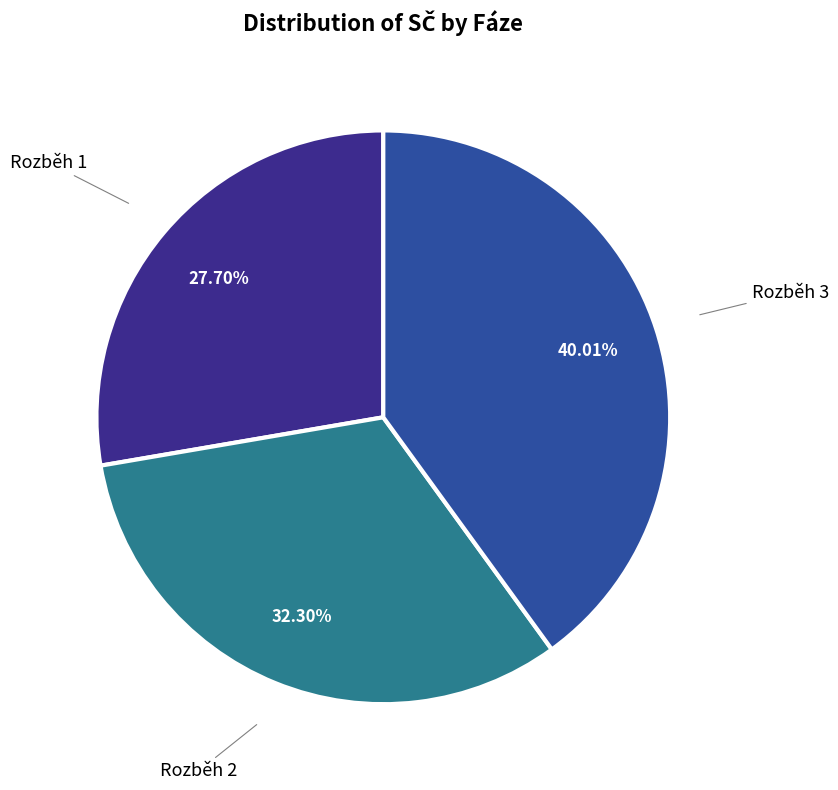

Is there any slice that represents more than half of the pie?

No